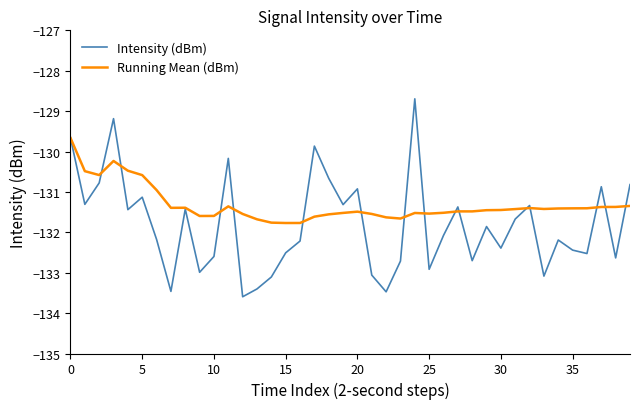

Which series has the widest spread of values?

Intensity (dBm)